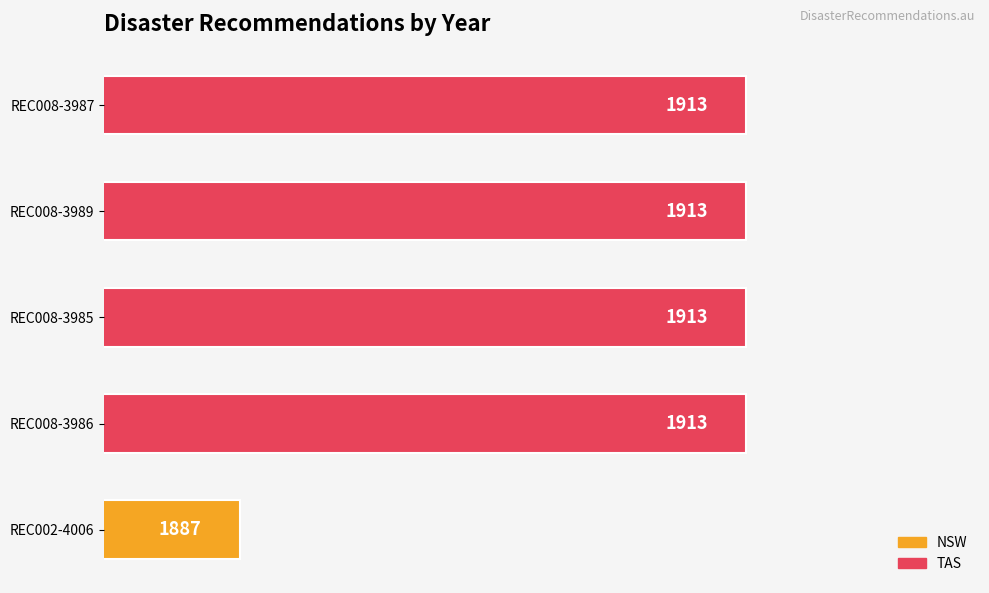

What is the maximum value shown in the chart?

1913